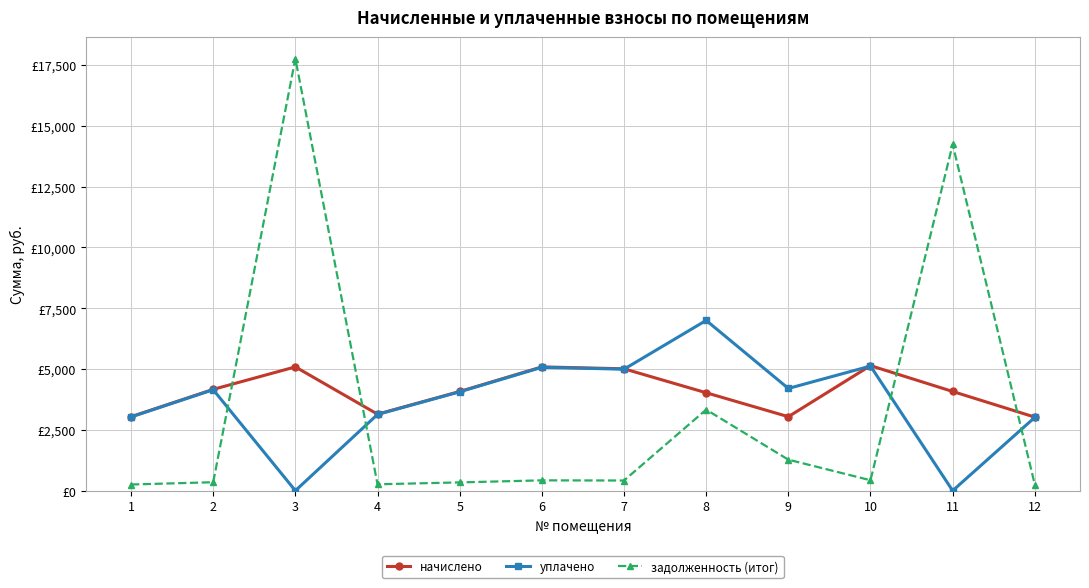

What are all the series names shown in the legend?

начислено, уплачено, задолженность (итог)